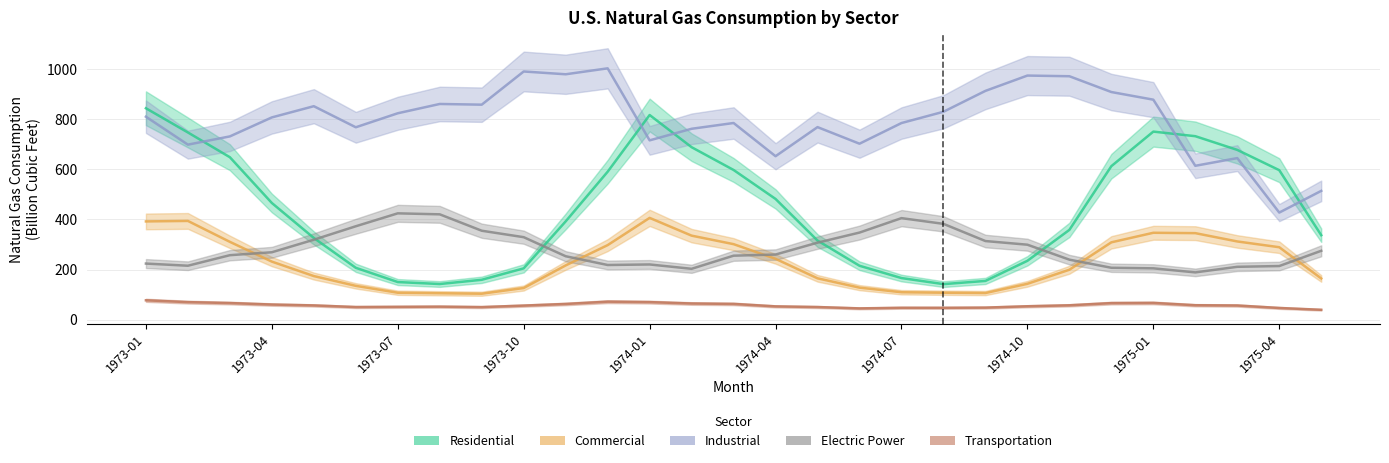

Reading left to right, list all the values displayed in this chart.

Residential: 843.9	747.3	648.5	465.9	326.3	207.2	150.3	142.5	159.4	205.0	392.5	590.6	816.9	688.5	597.6	482.0	315.9	215.4	166.3	142.1	154.8	235.2	358.5	612.8	750.7	732.4	677.7	596.8	337.3
Commercial: 392.3	394.3	310.8	231.9	174.3	135.2	107.7	105.7	103.8	126.5	216.8	297.7	406.4	335.6	301.6	243.0	165.2	128.0	109.7	107.8	106.5	143.3	199.5	308.9	347.0	345.5	312.4	289.3	164.6
Industrial: 810.1	698.7	731.6	807.4	852.1	768.0	823.9	861.0	858.2	990.6	979.5	1003.2	715.8	762.0	785.0	652.5	768.6	702.4	784.9	829.9	913.2	974.4	971.6	908.6	878.1	614.3	645.0	427.6	514.2
Electric Power: 224.1	215.5	257.6	269.2	319.2	373.0	424.6	420.6	355.2	329.4	253.4	218.4	220.6	203.3	255.6	260.1	307.5	347.8	405.4	382.6	314.0	299.4	239.7	207.4	205.1	188.9	211.2	214.3	275.1
Transportation: 77.5	70.2	66.5	60.6	57.1	50.7	51.5	52.2	50.4	56.4	62.9	72.1	70.3	64.7	63.1	53.3	50.7	45.3	47.7	47.6	48.4	53.8	57.6	66.3	67.1	57.9	56.8	47.0	39.7